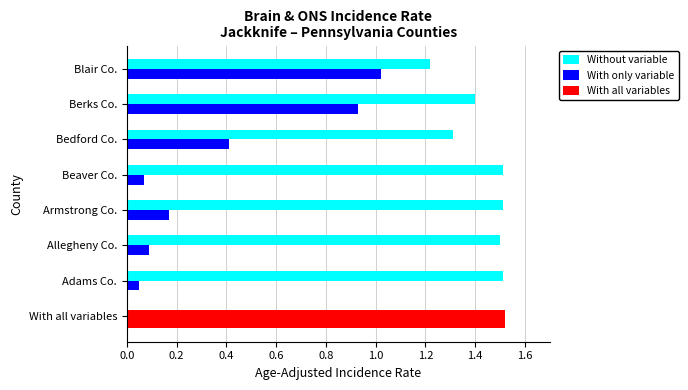

How many Without variable values are between 1 and 2?

7